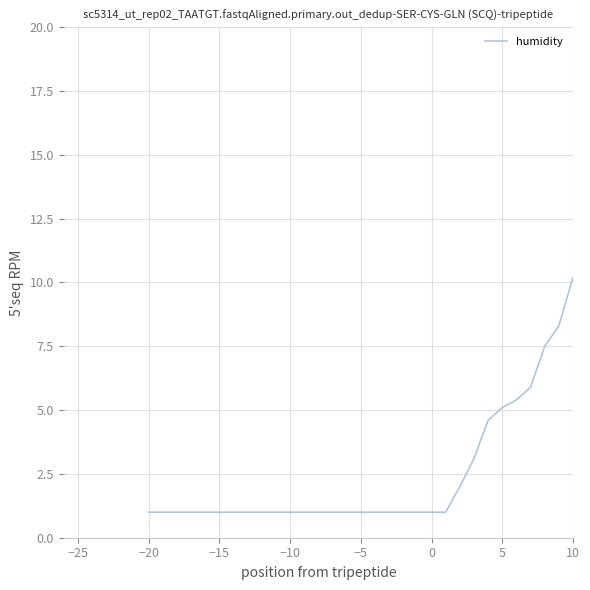

What is the sum of all values?

188.4